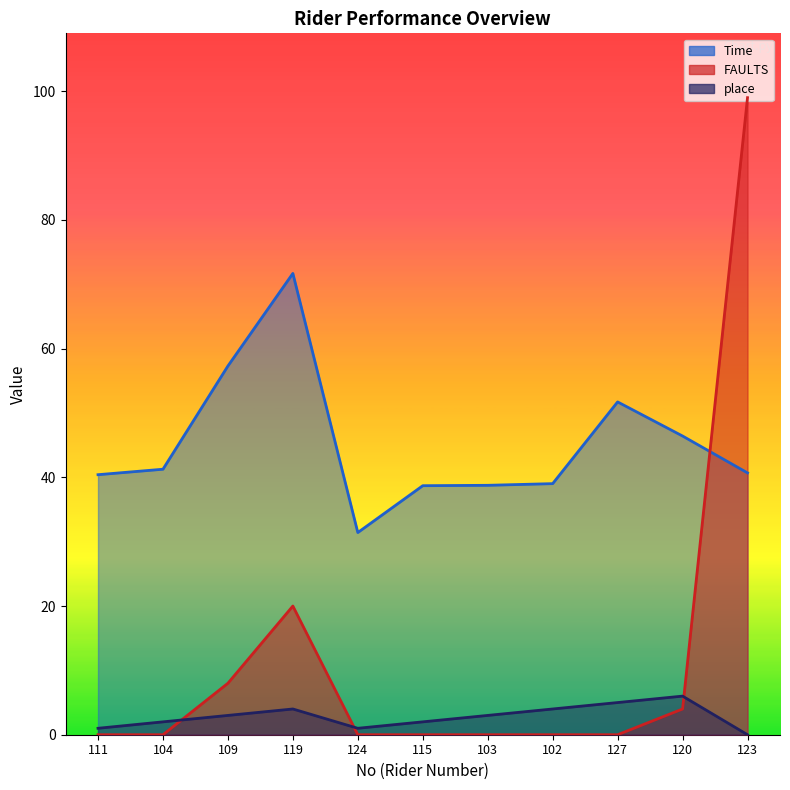

After their last crossing, which series has the higher values: place or FAULTS?

FAULTS